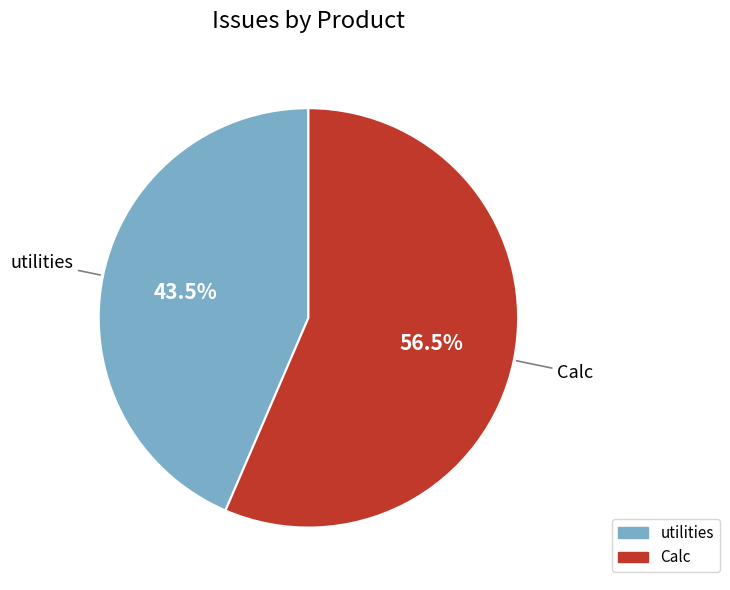

Which slice is the largest?

Calc